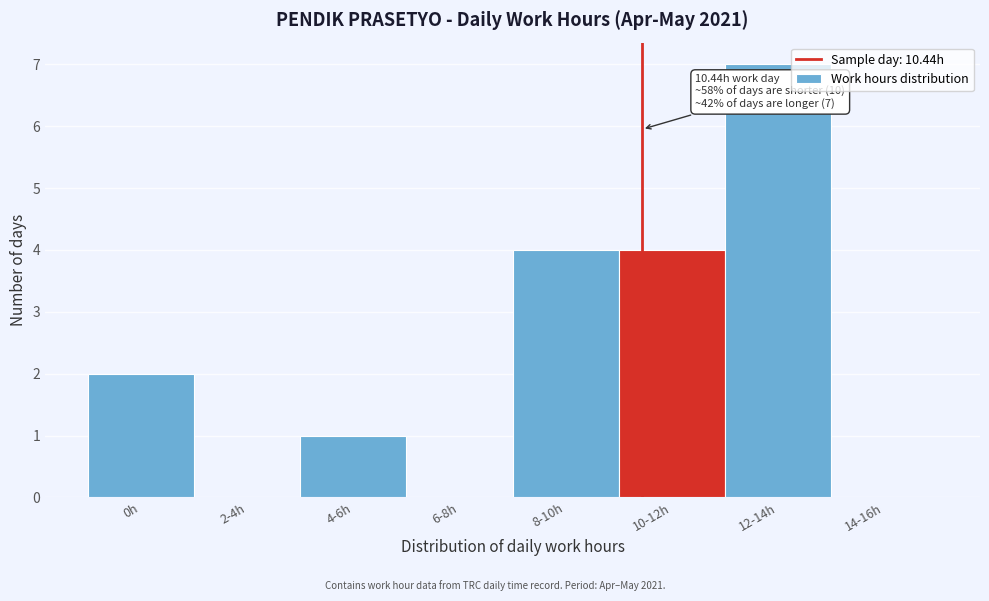

Reading left to right, list all the values displayed in this chart.

0h=2	2-4h=0	4-6h=1	6-8h=0	8-10h=4	10-12h=4	12-14h=7	14-16h=0